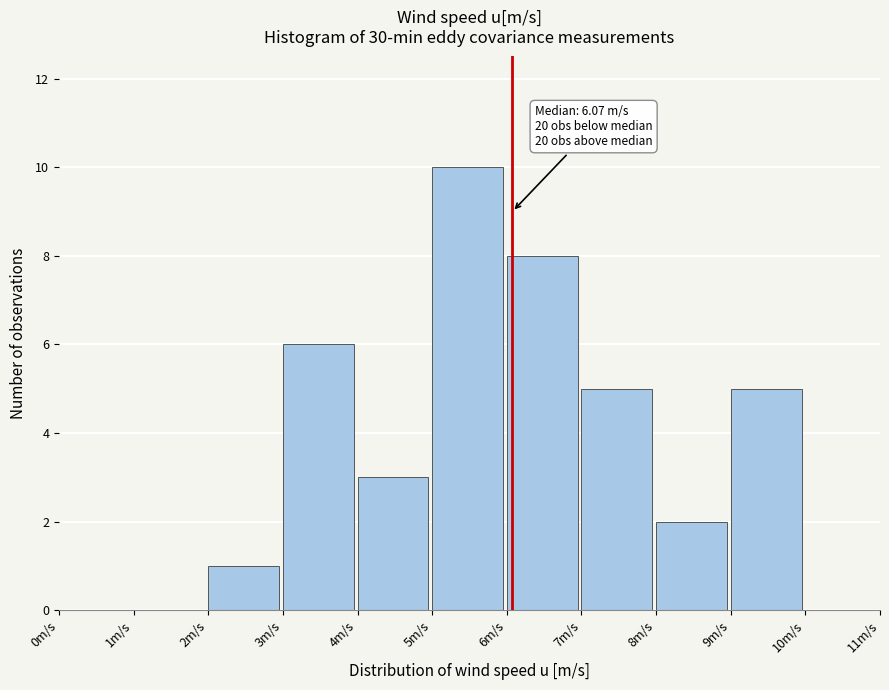

Which range on the x-axis has the tallest bar?

5 to 6